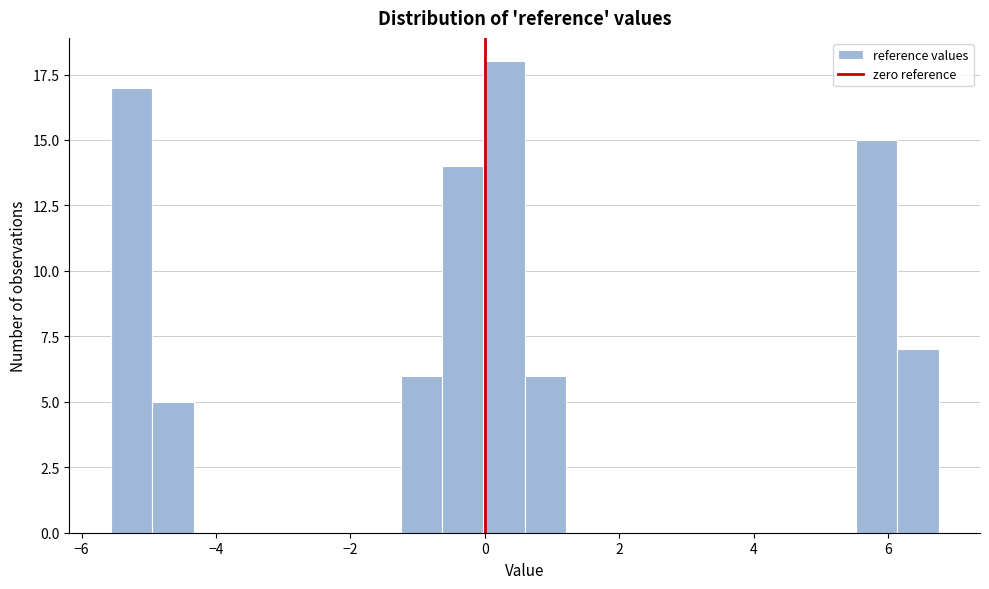

Around what value on the x-axis is the tallest bar? Give the approximate position of its centre, as read against the axis.

0.2